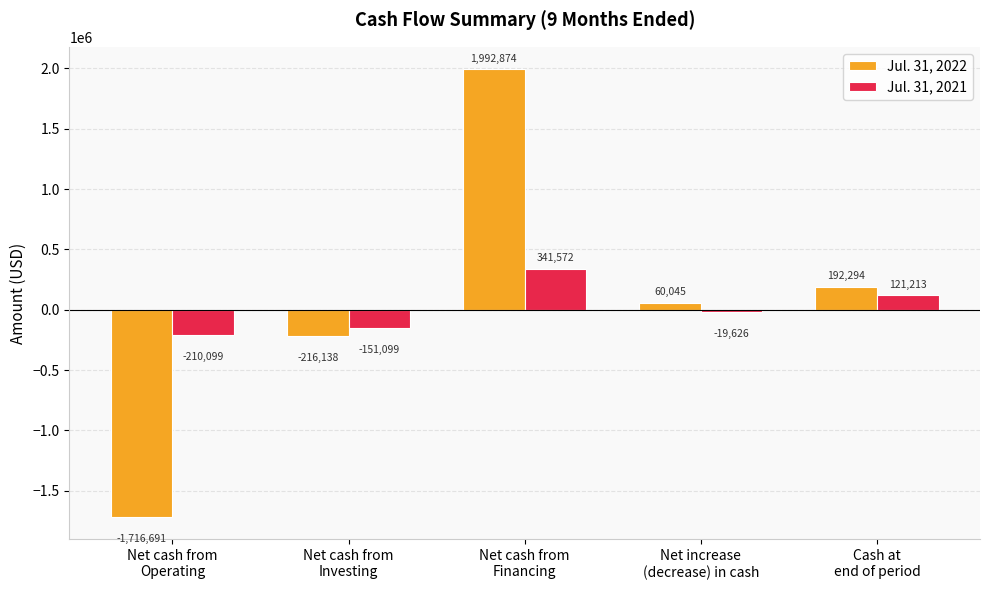

What is the difference between the second highest and second lowest values in the Jul. 31, 2021 series?

272312